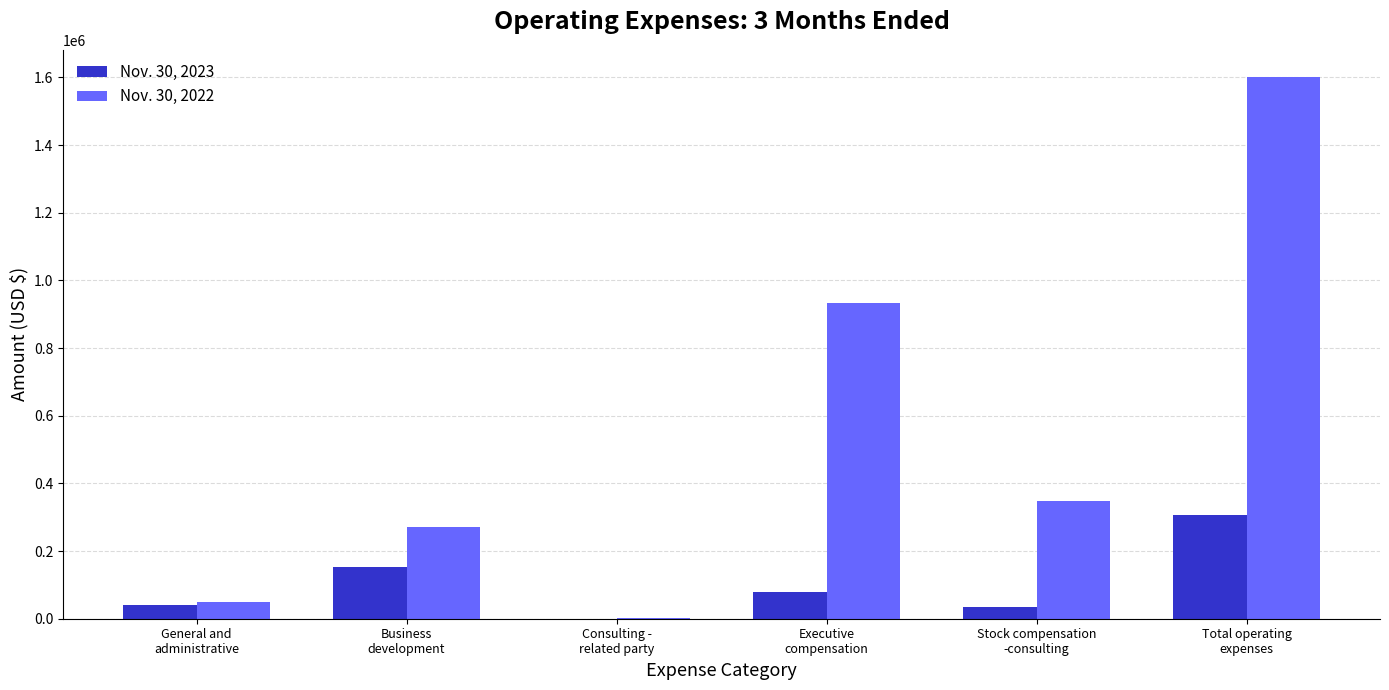

Which series has the largest total across all categories?

Nov. 30, 2022